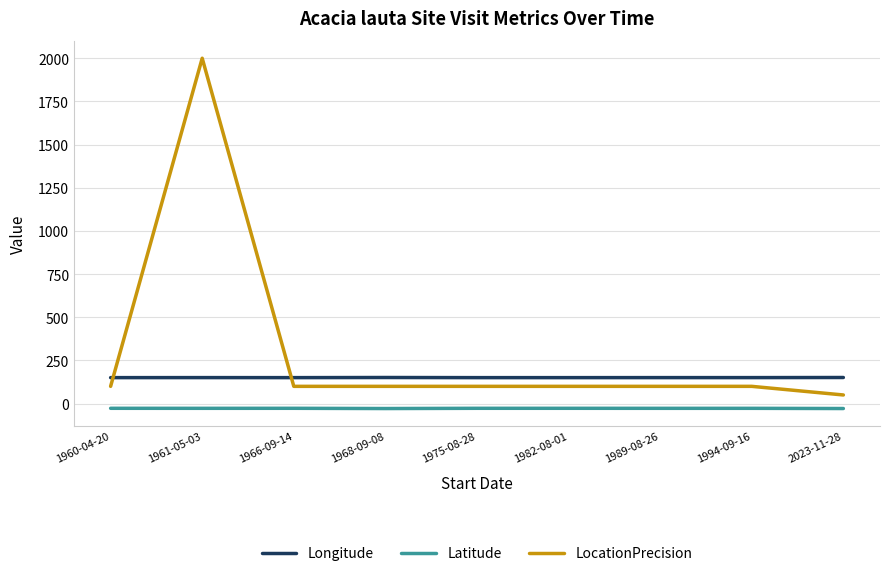

True or false: Longitude has a value of 151.2 at 1968-09-08.

True